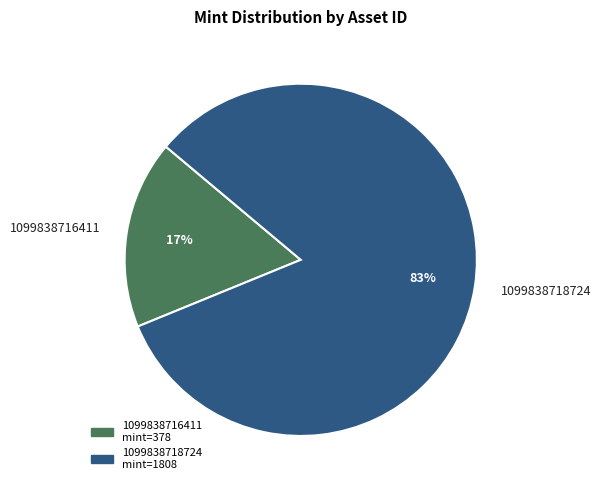

Count the number of slices in the pie.

2